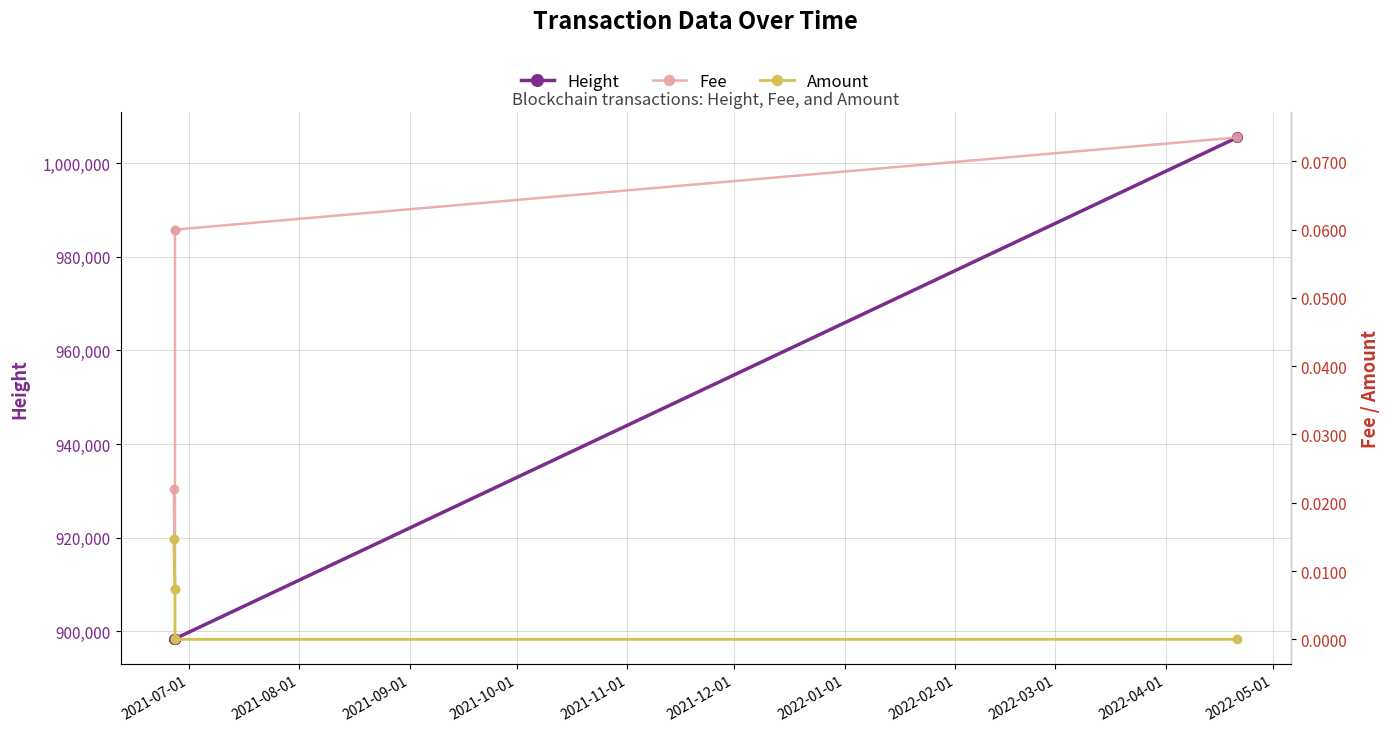

True or false: Amount has a value of 0.0 at 2021-10-01.

False